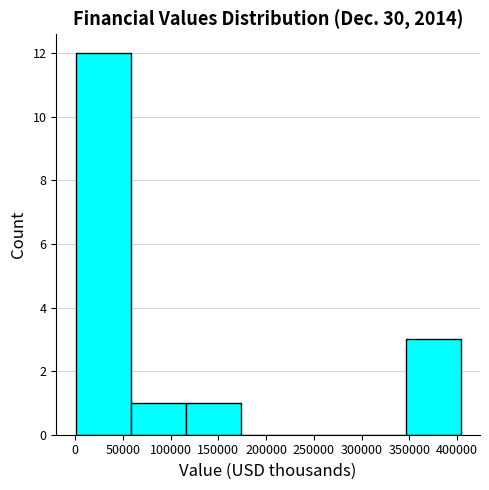

Over which range of the x-axis is the bar tallest?

0 to 60000